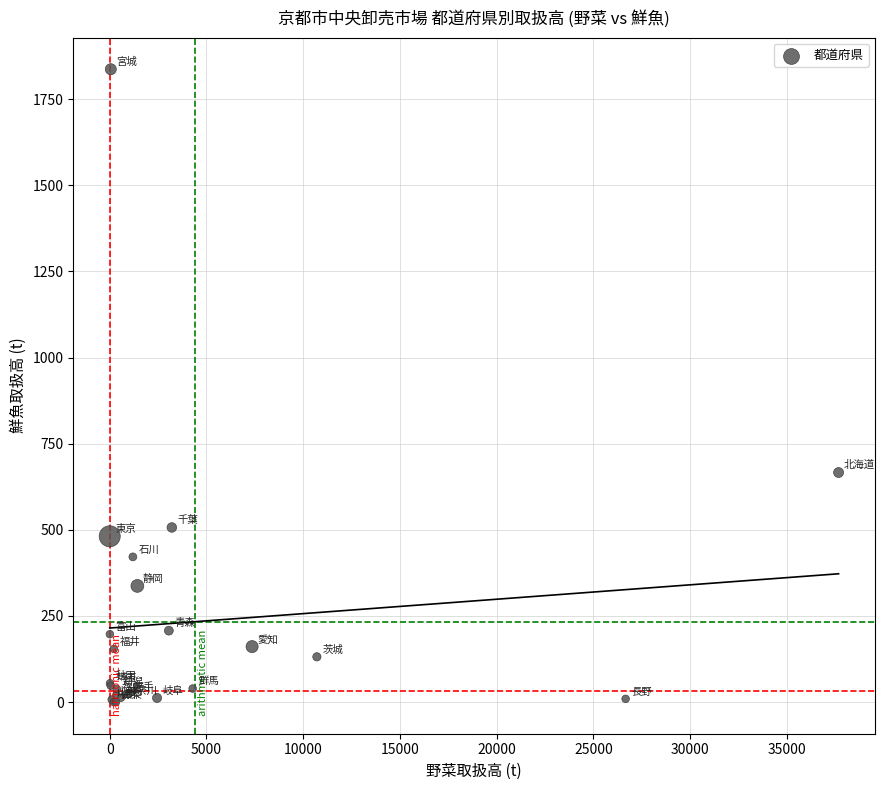

What Y value in the scatter plot is closest to 918?

666.3